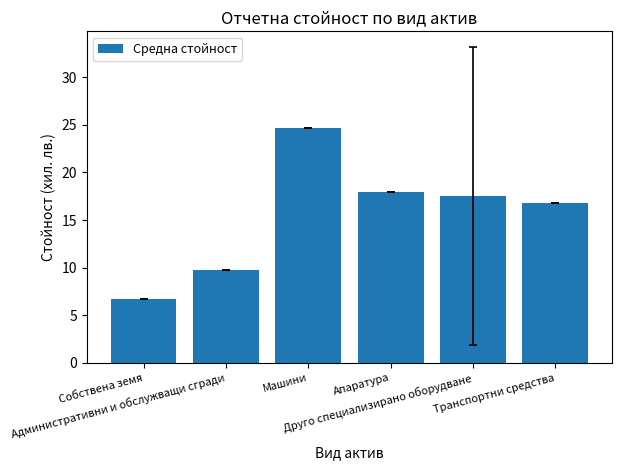

Reading left to right, transcribe all the data shown in this chart.

Собствена земя=6.7	Административни и обслужващи сгради=9.8	Машини=24.7	Апаратура=17.9	Друго специализирано оборудване=17.5	Транспортни средства=16.8